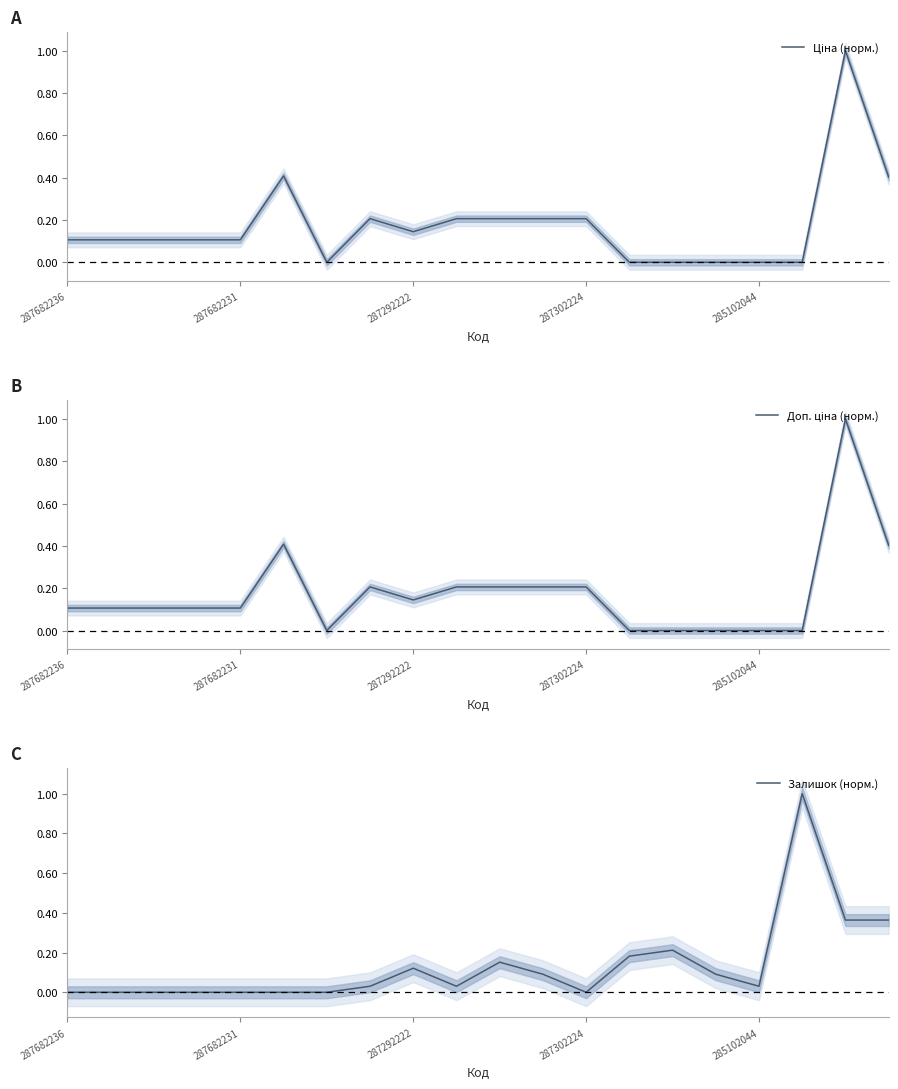

What is the spread (max minus min) of values at 13?

0.2